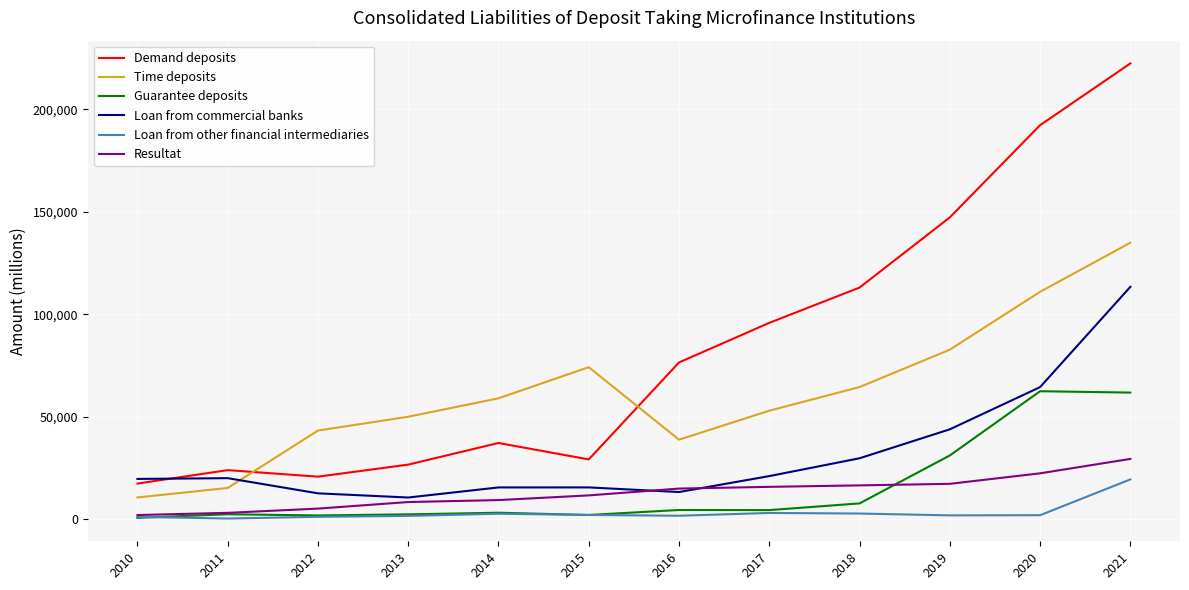

True or false: Loan from other financial intermediaries has more than 1 points higher than both neighbors.

True